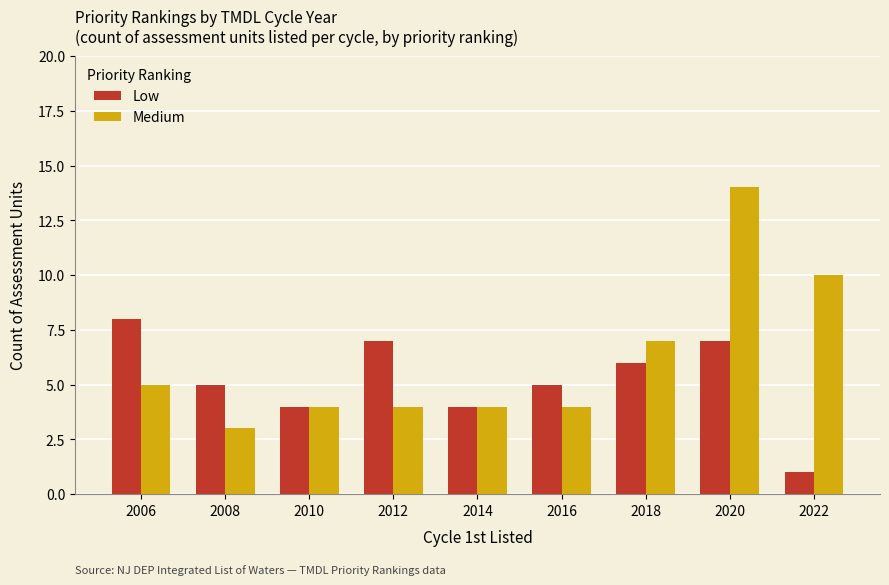

What are all the series names shown in the legend?

Low, Medium